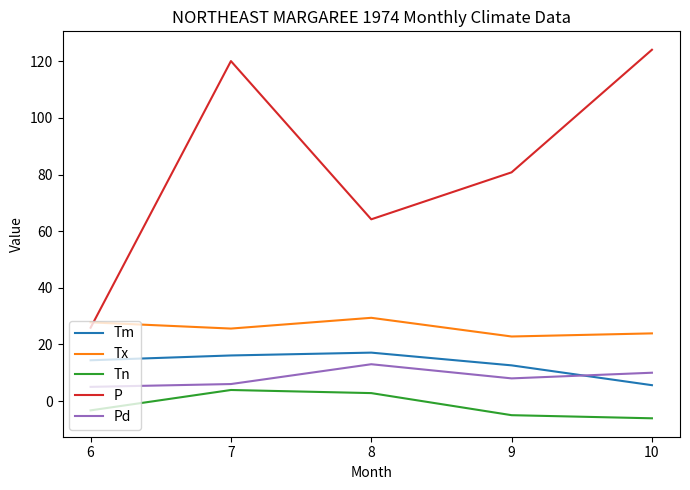

How many interior local peaks does the Tm series have?

1